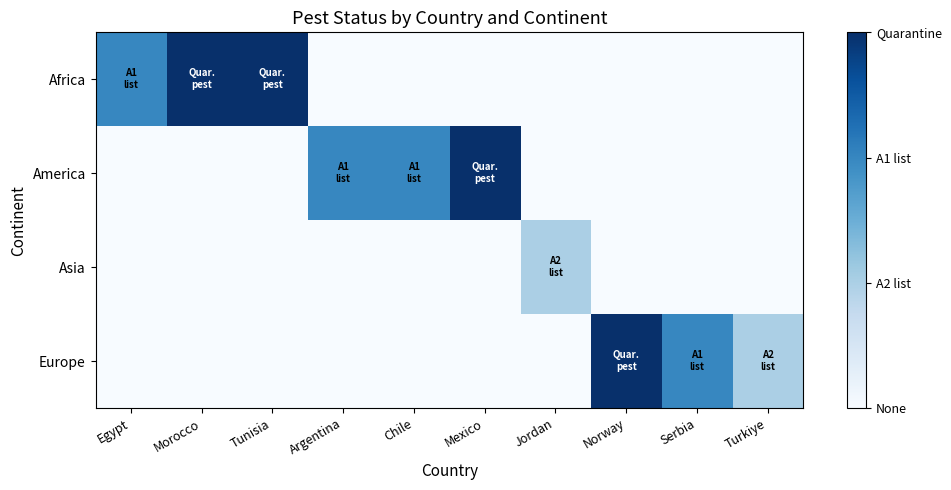

Count the number of data series in this chart.

4